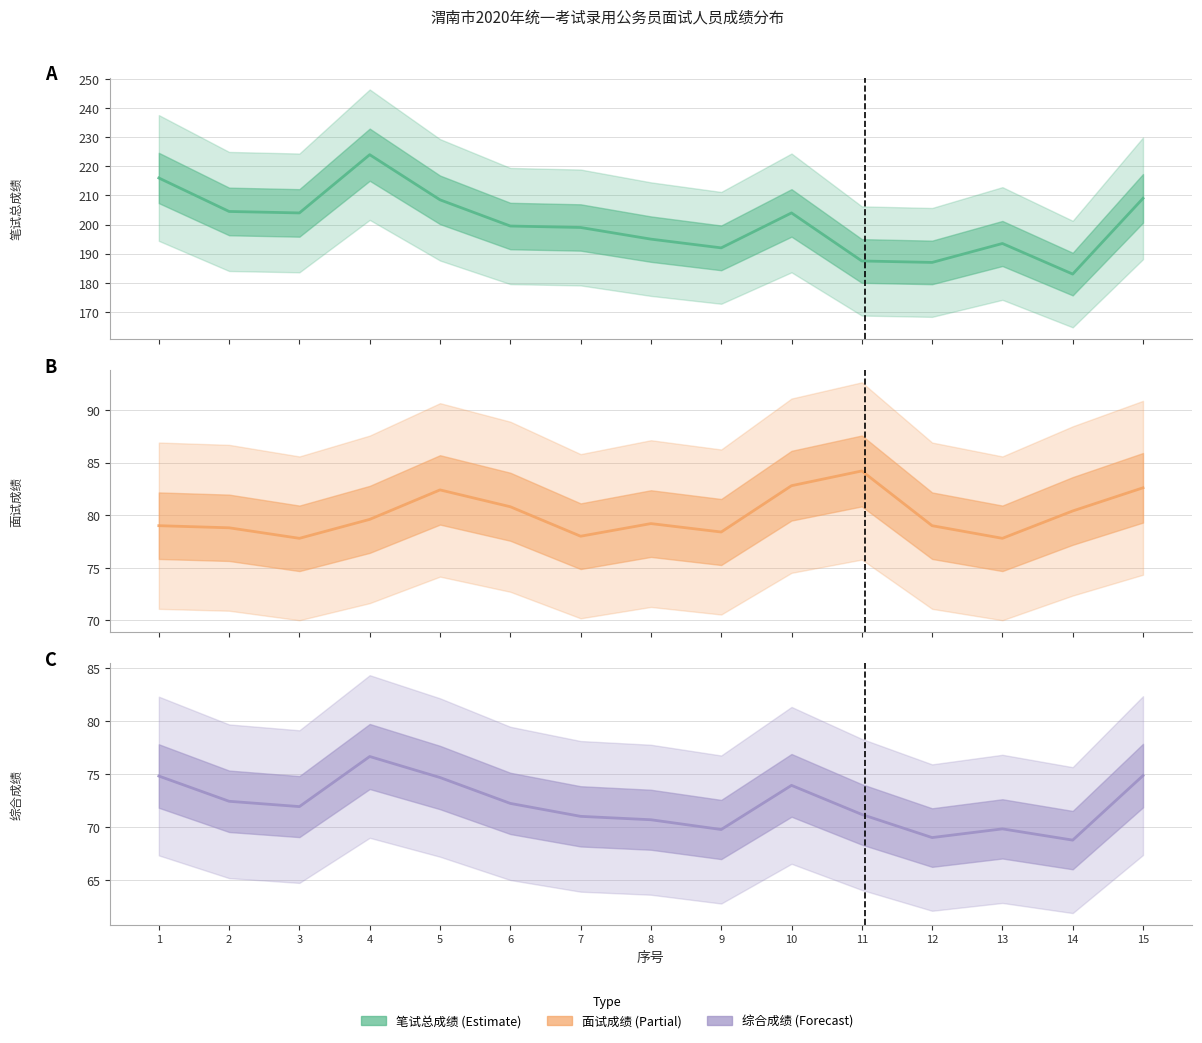

How many data points does each series have?

15